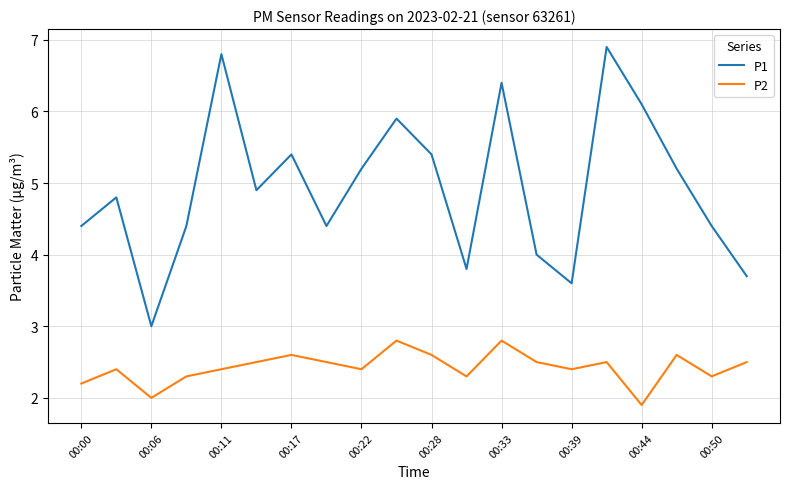

True or false: P1 and P2 intersect in this chart.

False